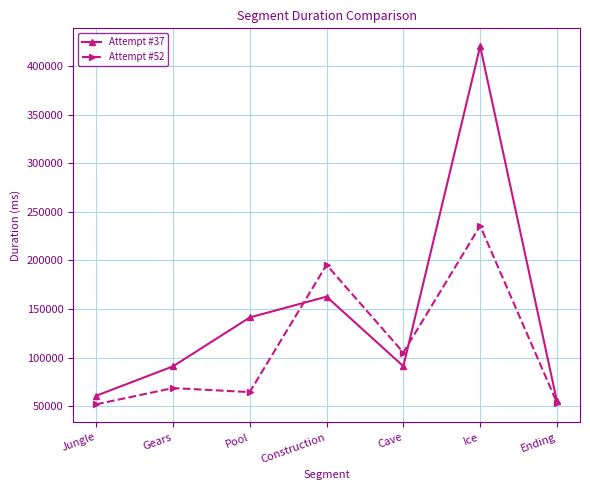

Which series has the widest spread of values?

Attempt #37